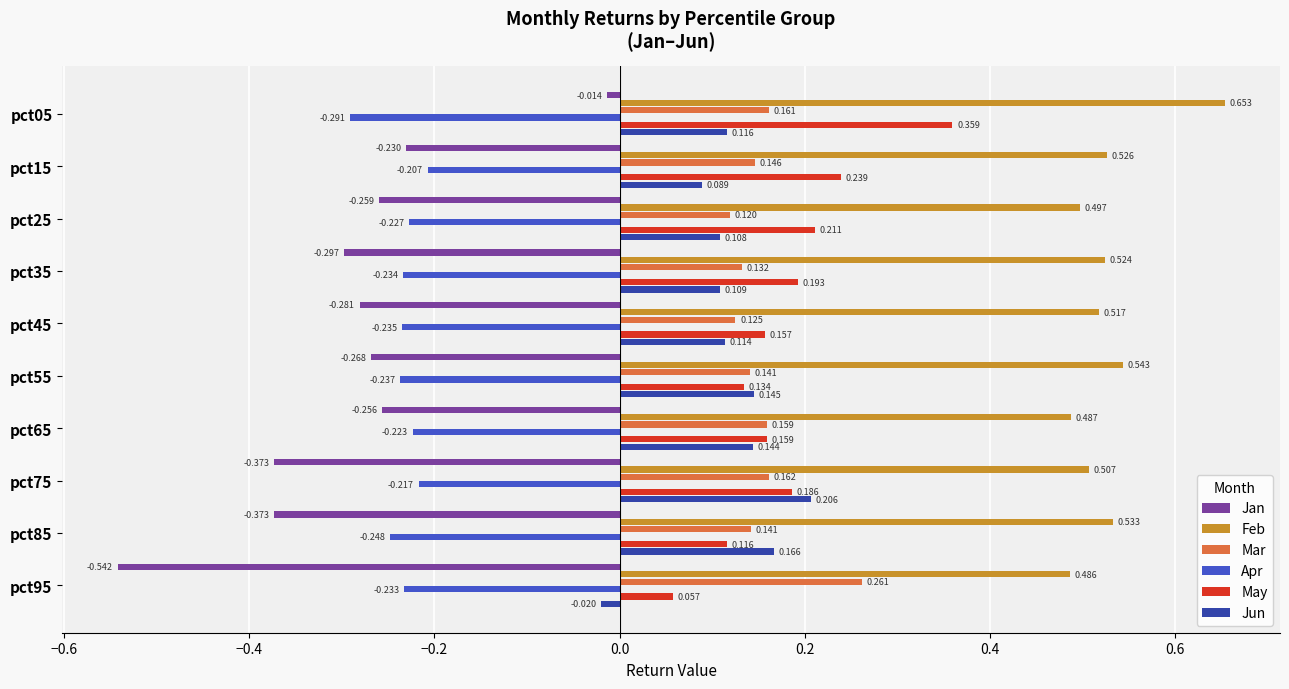

Which series has the largest range (max minus min)?

Jan